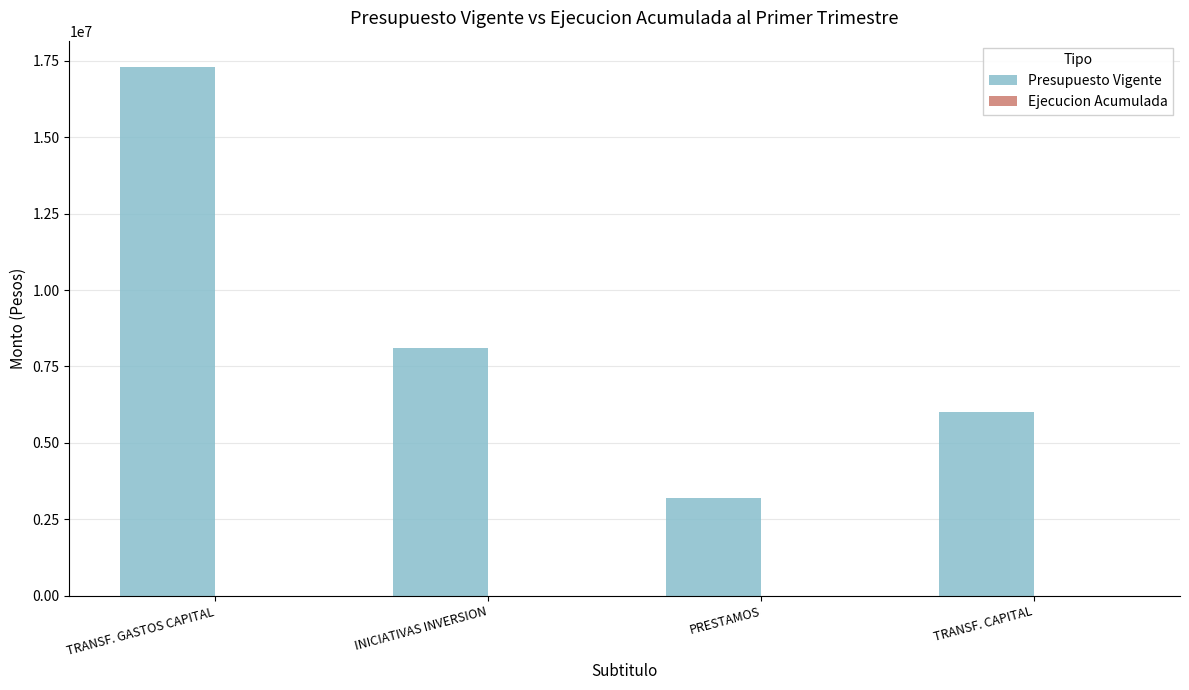

Between PRESTAMOS and INICIATIVAS INVERSION, which is larger?

INICIATIVAS INVERSION